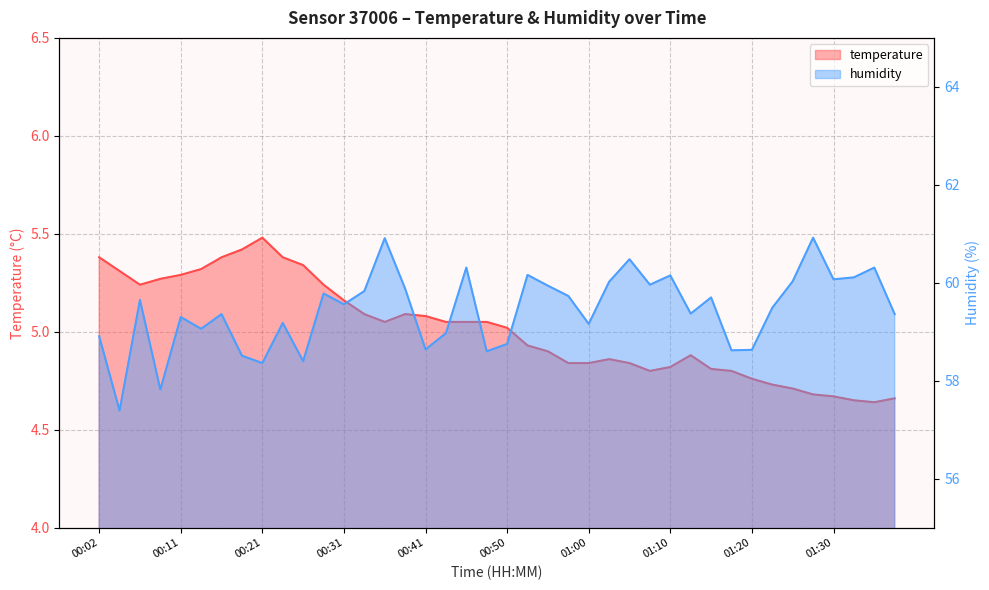

True or false: temperature and humidity cross at least once.

False